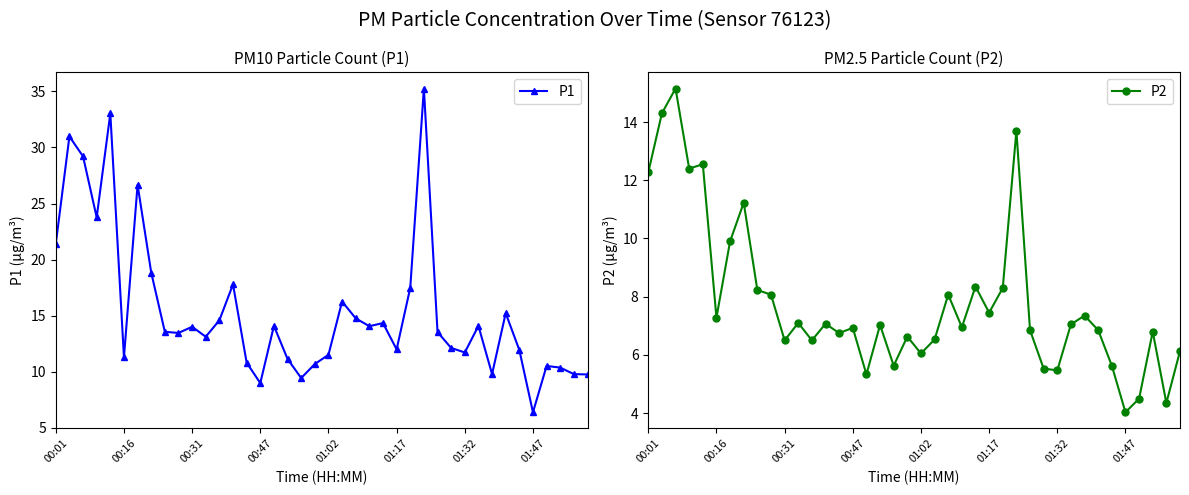

Reading left to right, what are all the values shown in this chart?

P1: 21.4	31.0	29.2	23.8	33.0	11.3	26.7	18.9	13.6	13.5	14.0	13.1	14.6	17.8	10.8	9.0	14.1	11.2	9.4	10.7	11.5	16.3	14.8	14.1	14.3	12.0	17.5	35.2	13.6	12.1	11.7	14.1	9.8	15.2	11.9	6.4	10.5	10.4	9.8	9.8
P2: 12.3	14.3	15.2	12.4	12.6	7.3	9.9	11.2	8.2	8.1	6.5	7.1	6.5	7.1	6.8	6.9	5.3	7.0	5.6	6.6	6.0	6.5	8.1	7.0	8.3	7.5	8.3	13.7	6.8	5.5	5.5	7.0	7.3	6.8	5.6	4.0	4.5	6.8	4.3	6.1